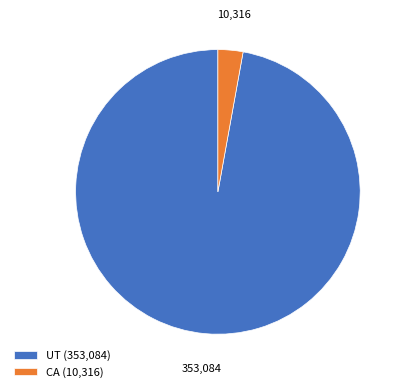

Is there any slice that represents more than half of the pie?

Yes